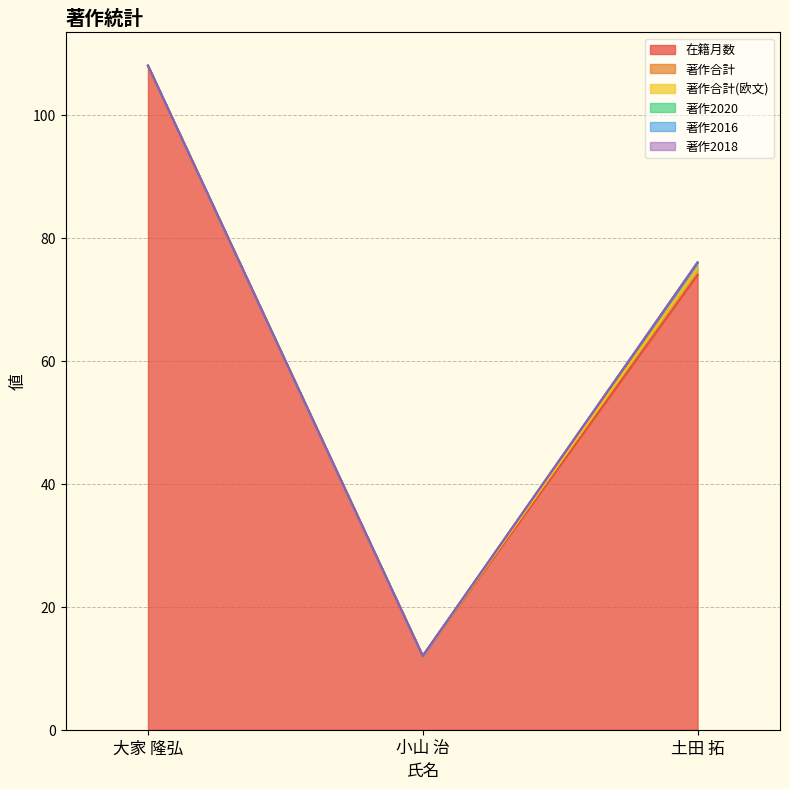

Between 大家 隆弘 and 土田 拓, which series saw the biggest shift?

在籍月数